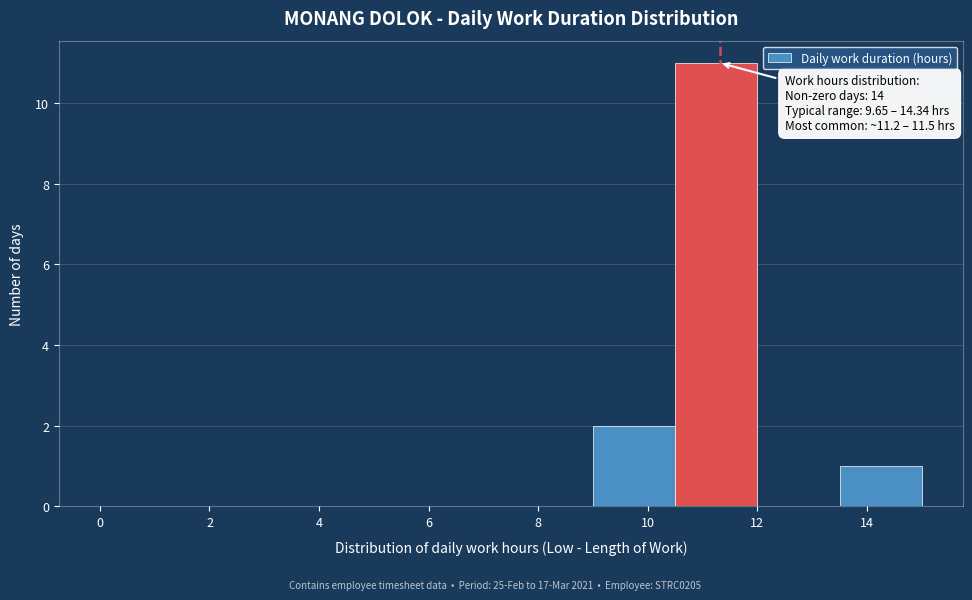

Which range on the x-axis has the tallest bar?

10.5 to 12.0